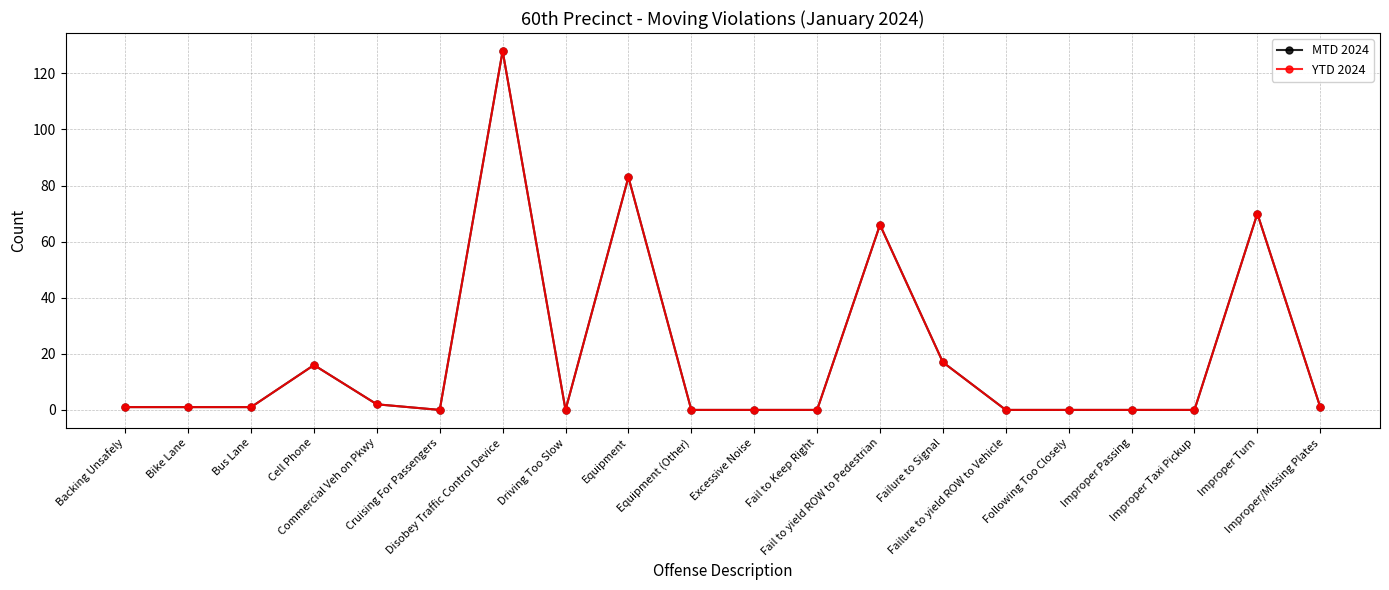

In YTD 2024, how many points are higher than both neighbors (excluding endpoints)?

5